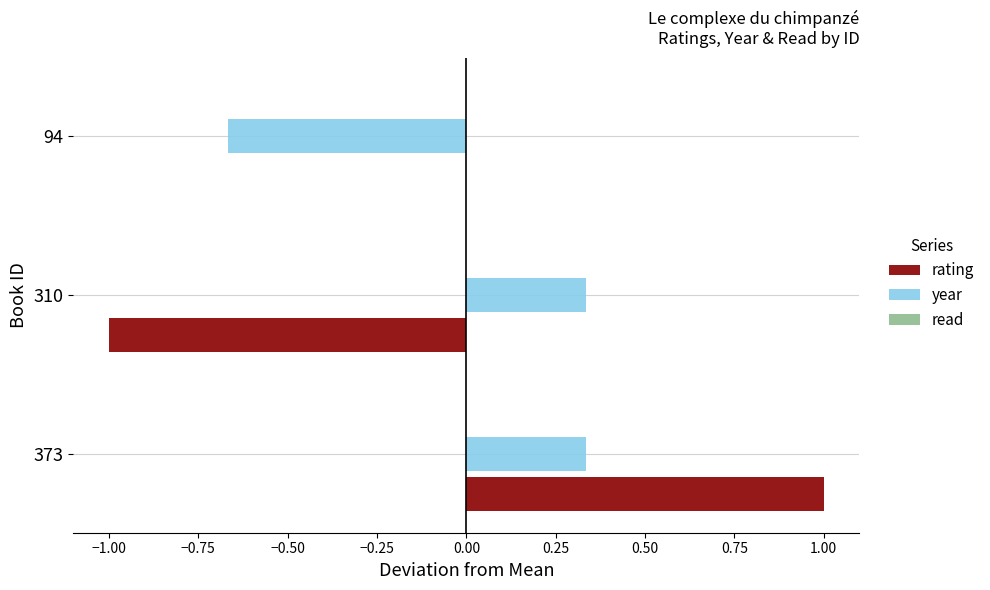

What is the maximum value shown in the chart?

1.0